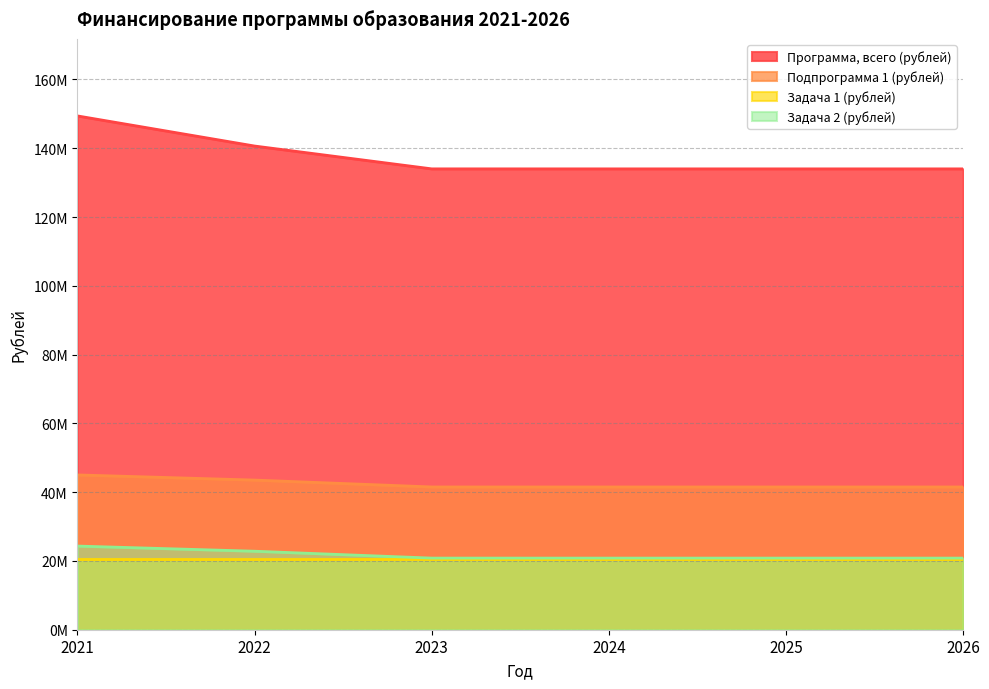

Where is Программа, всего (рублей) nearest to the value 141694686?

2022